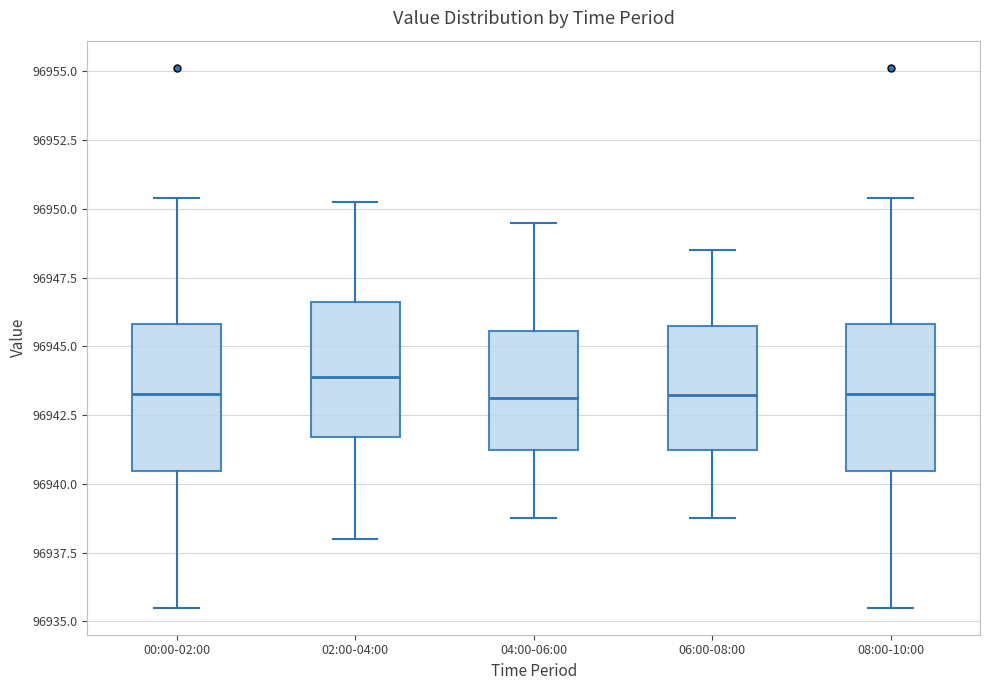

Reading left to right, transcribe this box plot: for each box, give where its median line is, the range the box spans, and where its two whiskers end, as read against the y-axis. The values are not printed on the chart, so give them approximately, as read against the axis.

00:00-02:00: median 96943.5, box 96940.5 to 96946.0, whiskers 96935.5 to 96950.5
02:00-04:00: median 96944.0, box 96941.5 to 96946.5, whiskers 96938.0 to 96950.5
04:00-06:00: median 96943.0, box 96941.5 to 96945.5, whiskers 96939.0 to 96949.5
06:00-08:00: median 96943.5, box 96941.5 to 96946.0, whiskers 96939.0 to 96948.5
08:00-10:00: median 96943.5, box 96940.5 to 96946.0, whiskers 96935.5 to 96950.5